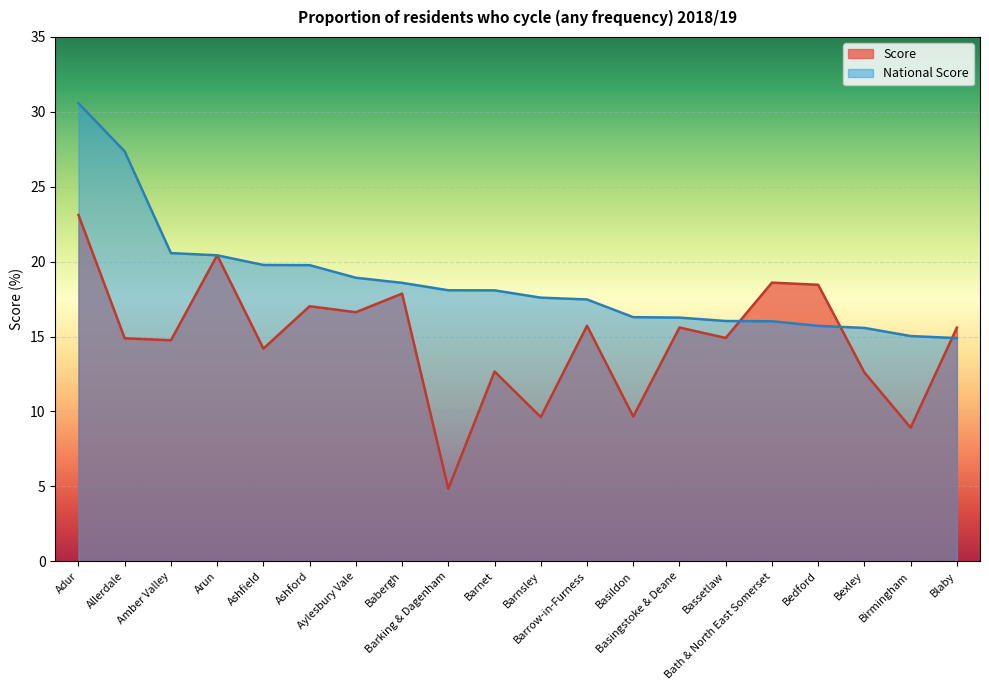

What is the maximum value shown in the chart?

30.6